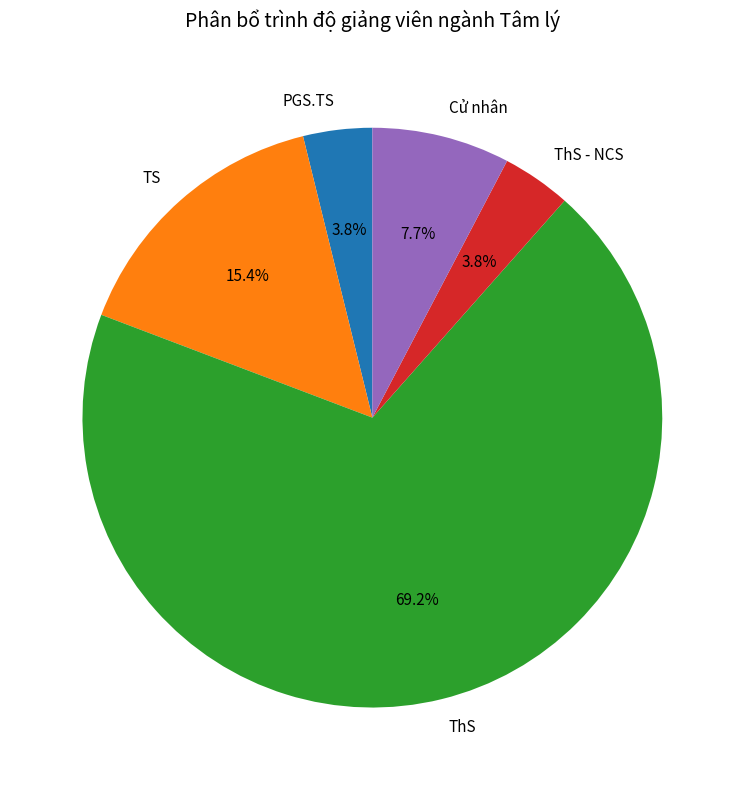

Is it true that TS is 23% of the pie?

False